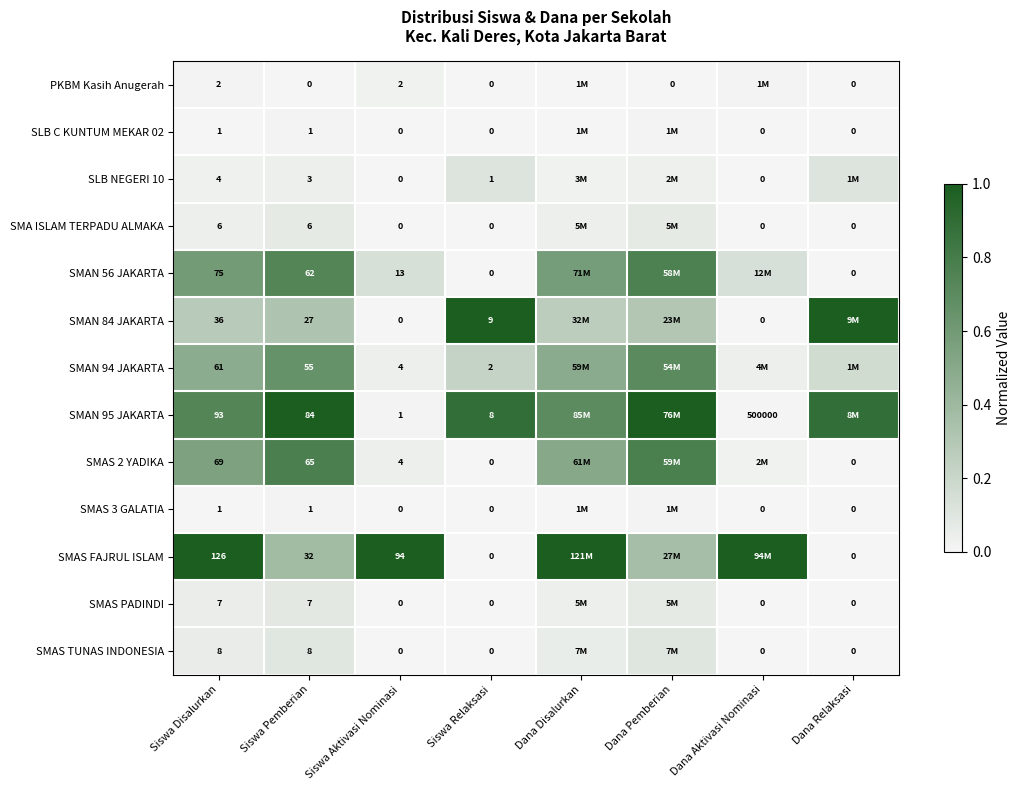

What is the total value across all series at Siswa Pemberian?

351.0